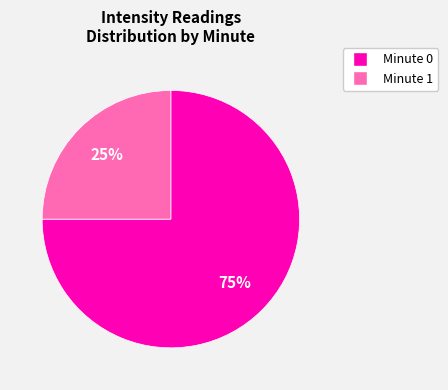

To the nearest percent, what is the average slice percentage?

50%